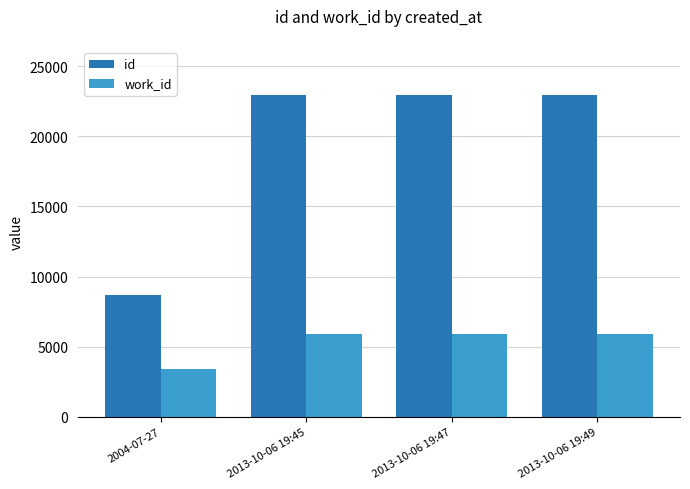

What is the total value across all series at 2013-10-06 19:49?

28807